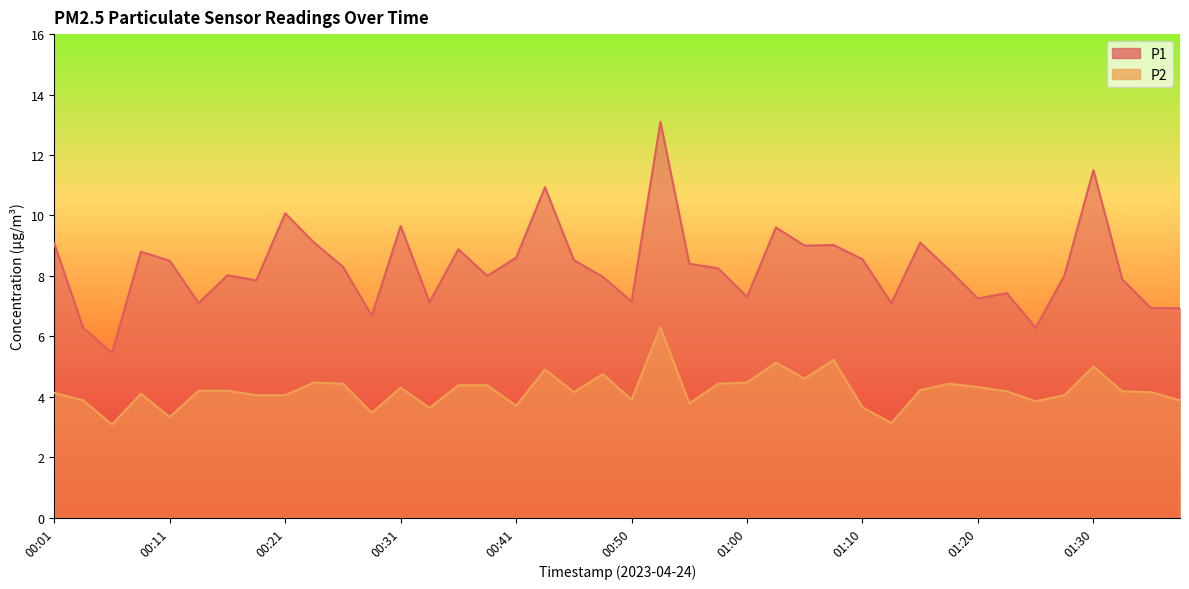

What are all the series names shown in the legend?

P1, P2